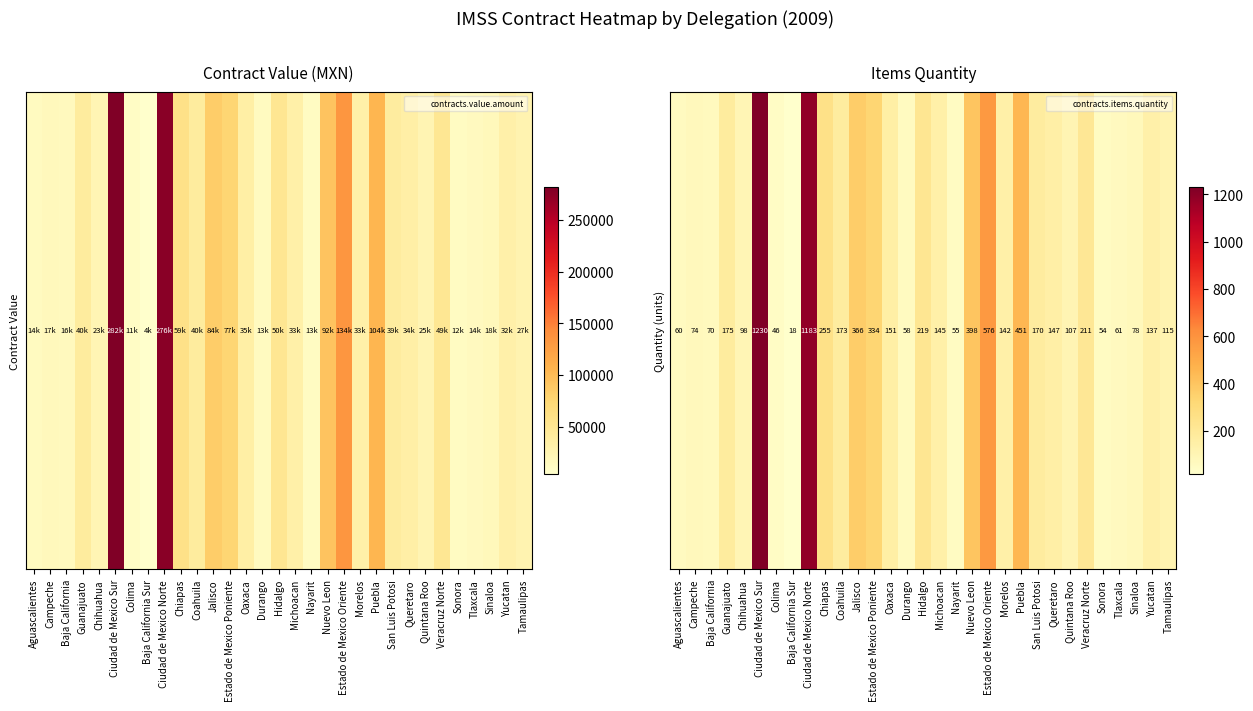

What is the sum of the values at Estado de Mexico Poniente and Sinaloa?

412